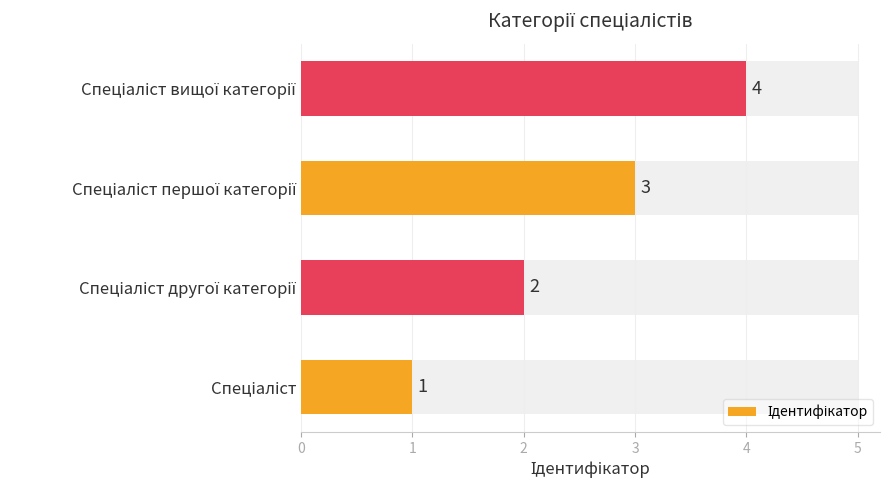

How many categories are shown in the chart?

4